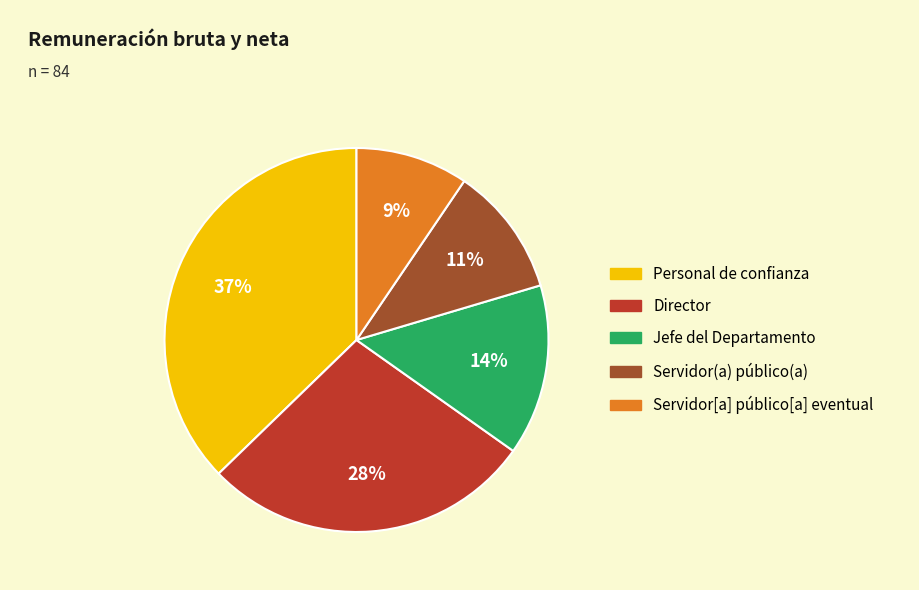

To the nearest percent, what is the combined percentage of Director and Jefe del Departamento?

42%